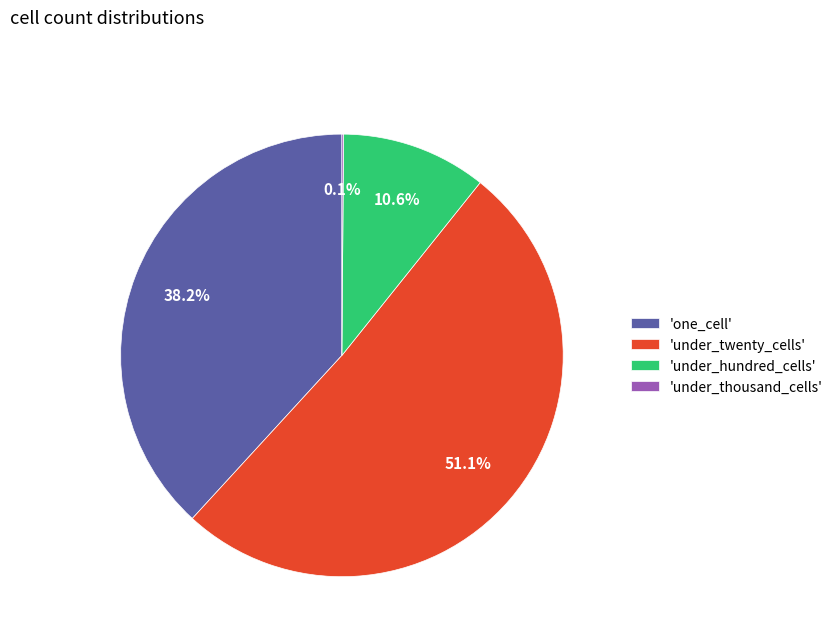

What portion of the pie excludes 'one_cell'?

61.8%